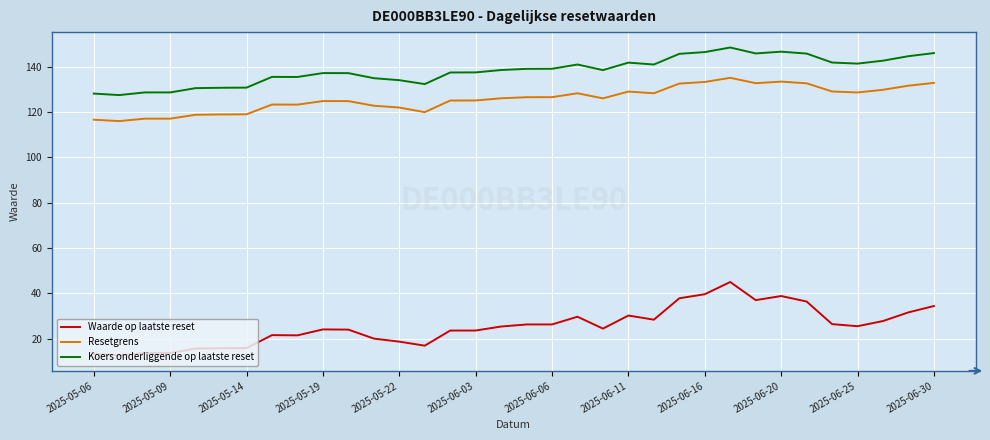

What is the difference between the maximum and minimum values in the Resetgrens series?

19.1